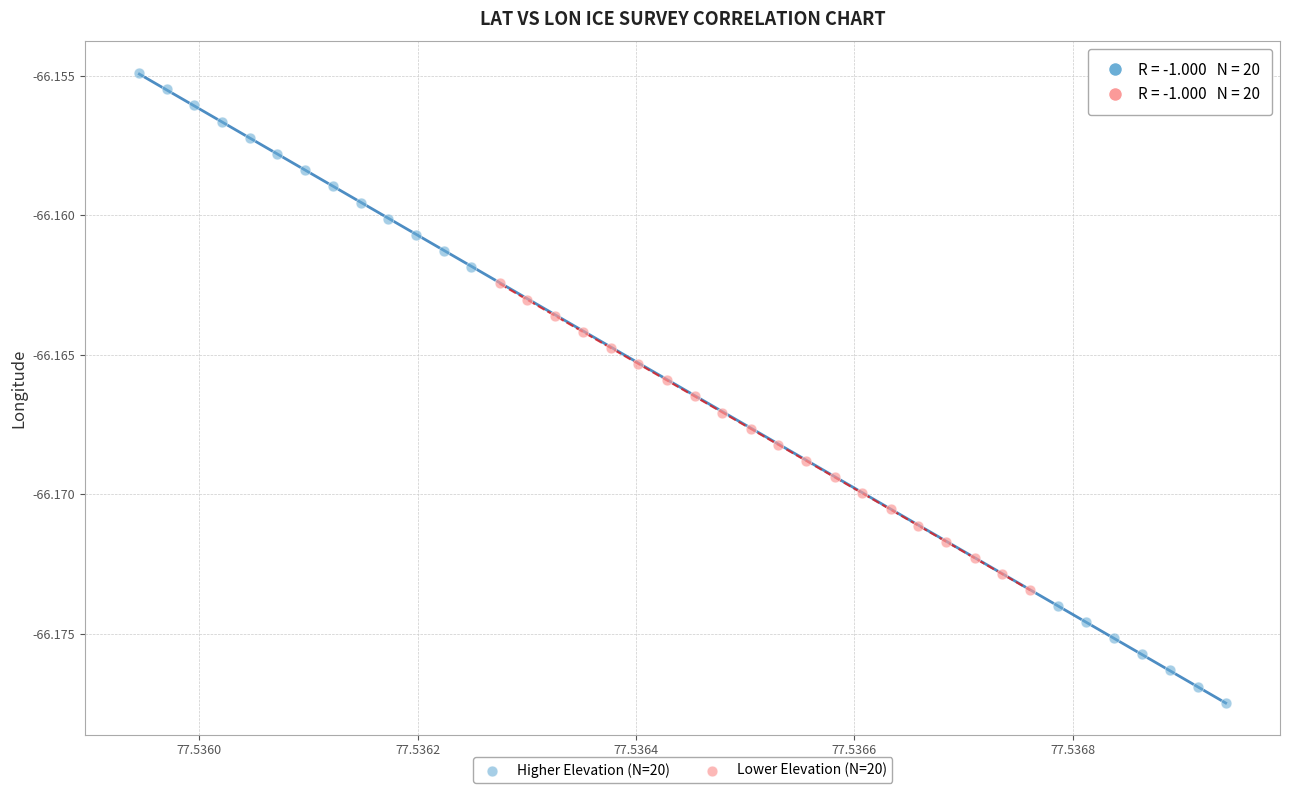

What are all the series names shown in the legend?

Higher Elevation (N=20), Lower Elevation (N=20)